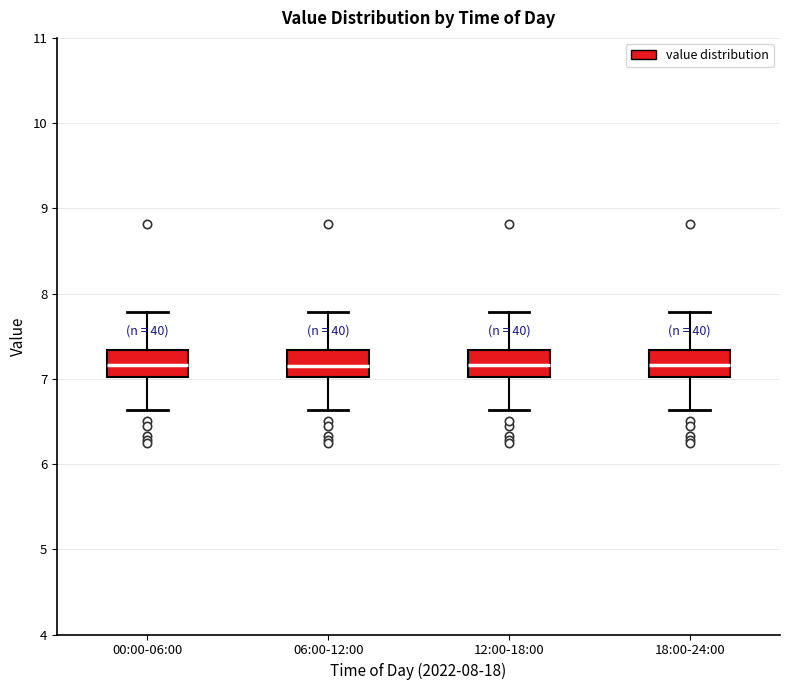

Reading left to right, read every box against the y-axis: the position of its median line, the range the box covers, and the ends of its whiskers. The values are not printed on the chart, so give them approximately, as read against the axis.

00:00-06:00: median 7.2, box 7.0 to 7.3, whiskers 6.6 to 7.8
06:00-12:00: median 7.2, box 7.0 to 7.3, whiskers 6.6 to 7.8
12:00-18:00: median 7.2, box 7.0 to 7.3, whiskers 6.6 to 7.8
18:00-24:00: median 7.2, box 7.0 to 7.3, whiskers 6.6 to 7.8